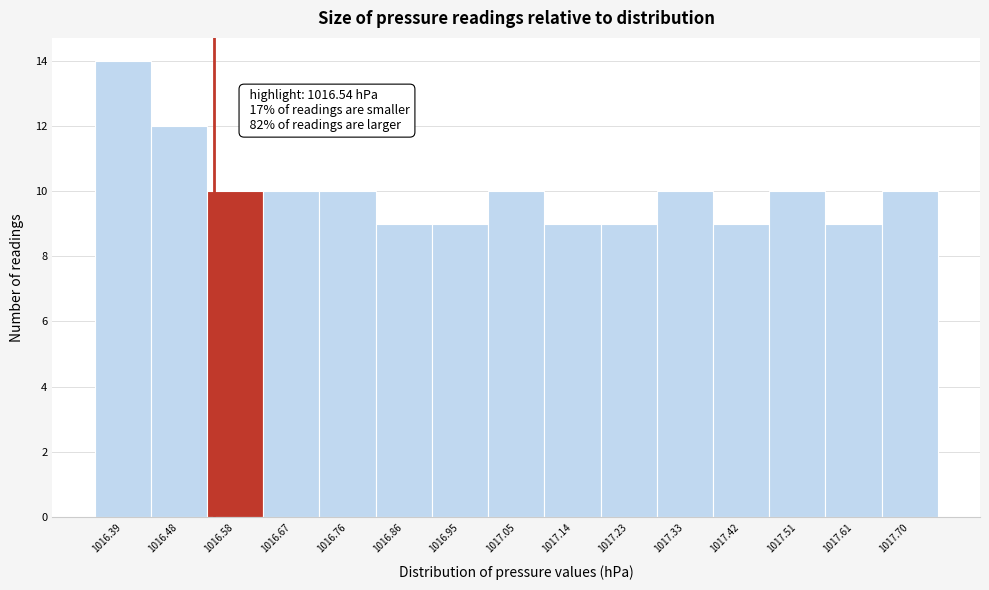

Which range on the x-axis has the tallest bar?

1016.340 to 1016.434